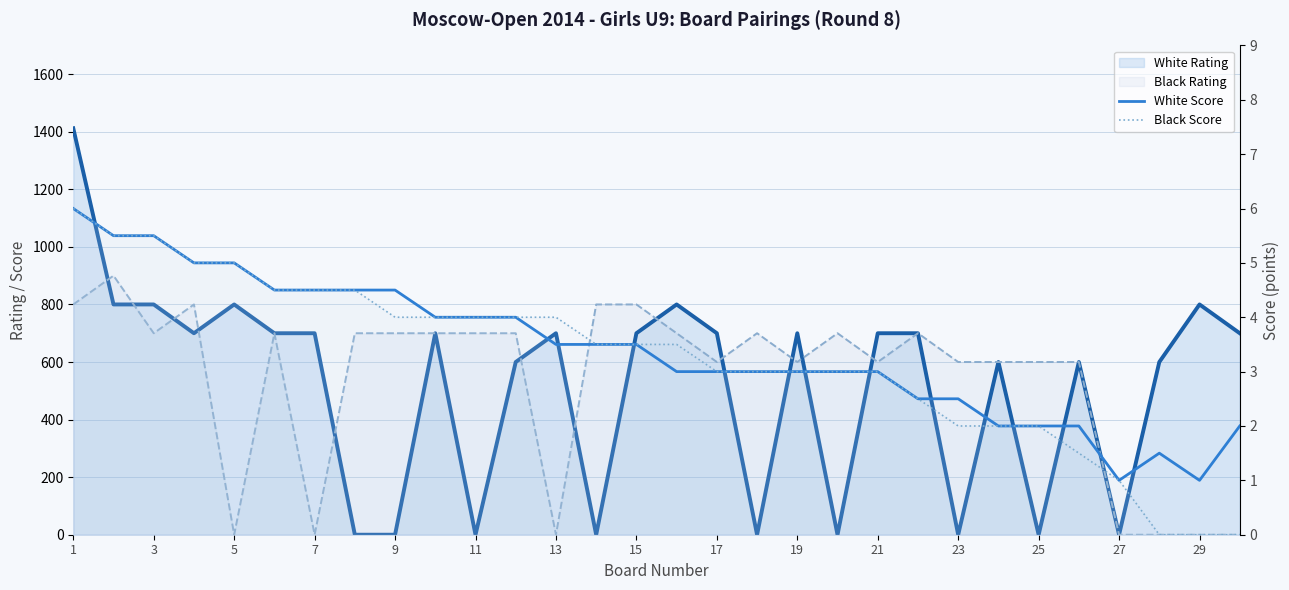

True or false: White Score has a value of 3.0 at 29.

False